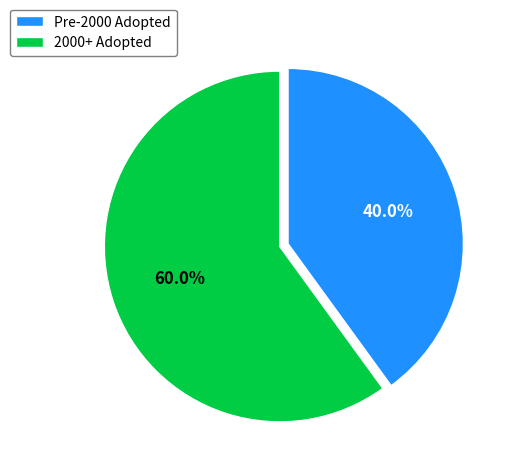

Does any single category account for the majority?

Yes